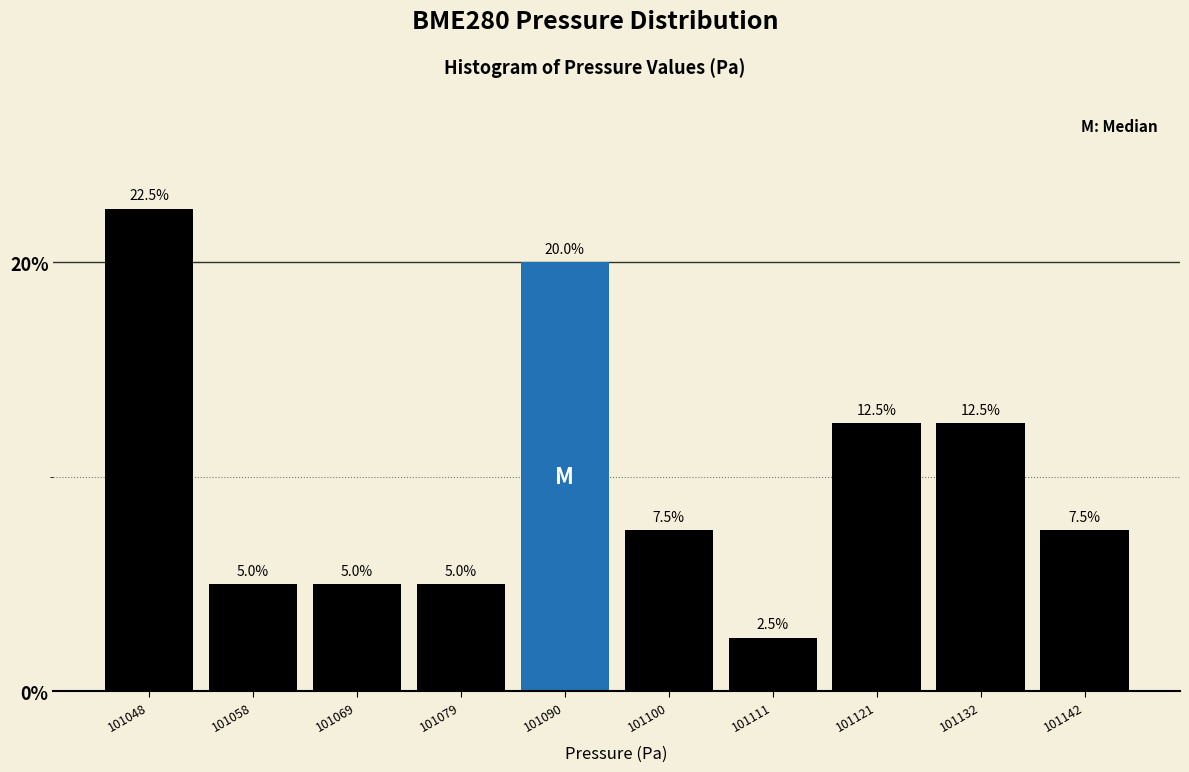

Reading left to right, list every bar in this chart as the range it spans on the x-axis followed by its height. The bar edges are not printed on the chart, so give them approximately, as read against the axis.

101042 to 101054: 22.5
101054 to 101064: 5.0
101064 to 101074: 5.0
101074 to 101084: 5.0
101084 to 101096: 20.0
101096 to 101106: 7.5
101106 to 101116: 2.5
101116 to 101128: 12.5
101128 to 101138: 12.5
101138 to 101148: 7.5